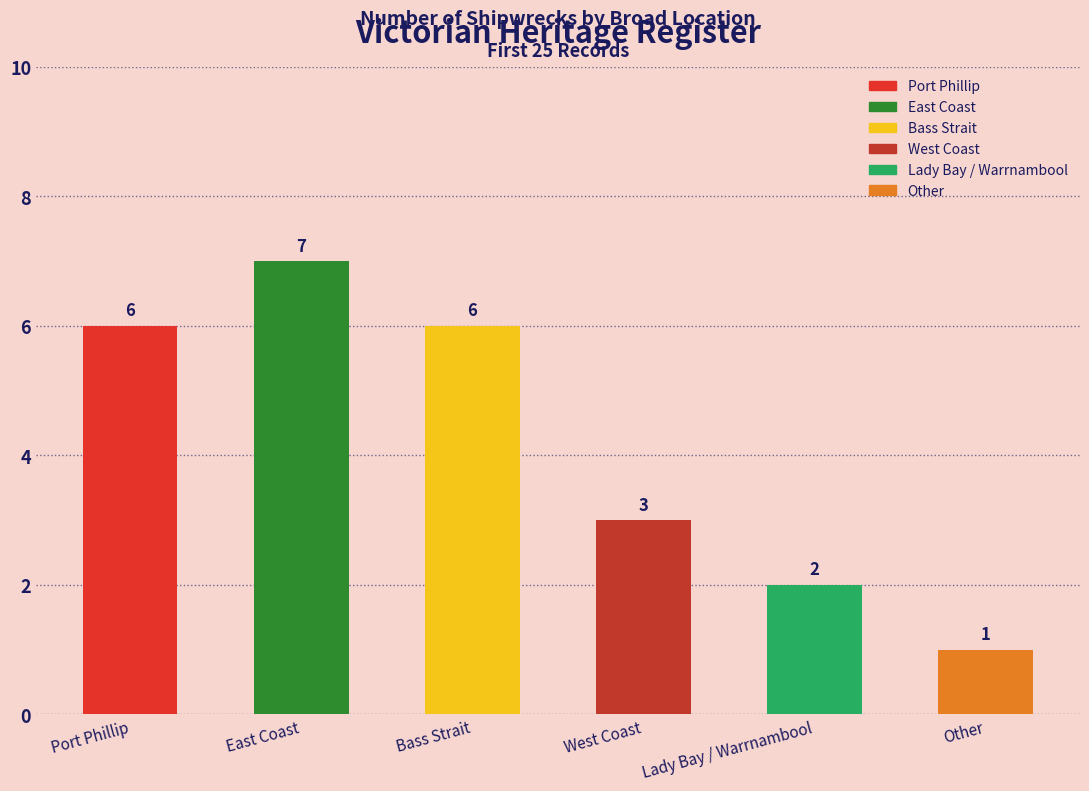

List the labels in order of value, largest first.

East Coast, Port Phillip, Bass Strait, West Coast, Lady Bay / Warrnambool, Other